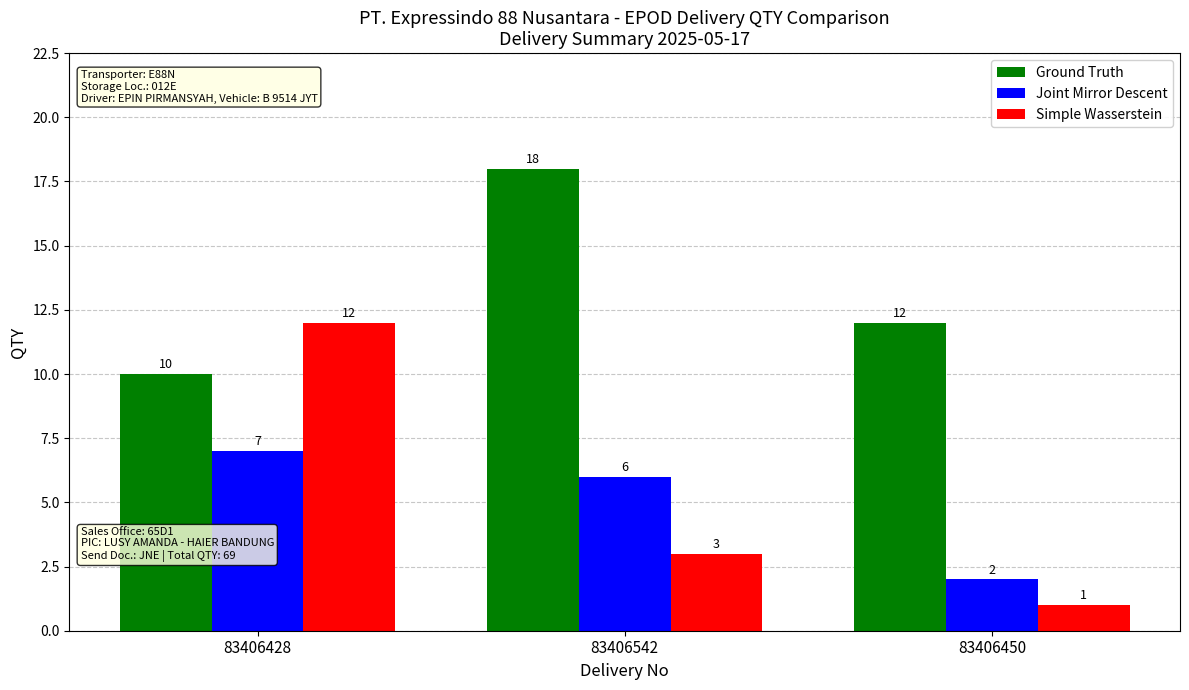

Which series has the largest range (max minus min)?

Simple Wasserstein